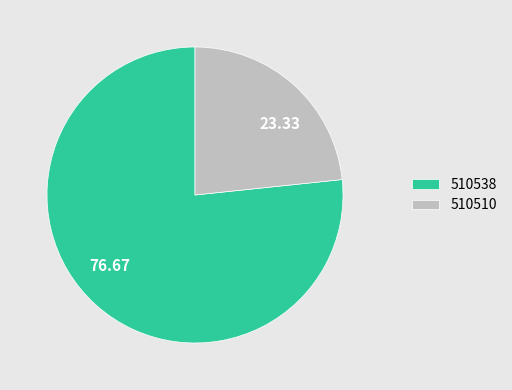

Does 510510 represent more than half of the total?

No